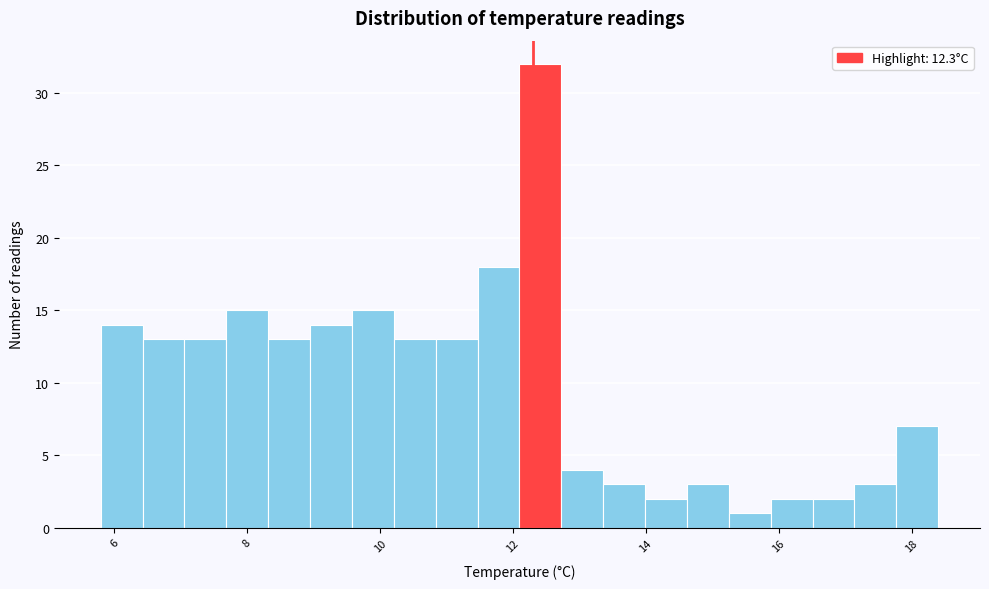

Around what value on the x-axis is the tallest bar? Give the approximate position of its centre, as read against the axis.

12.4